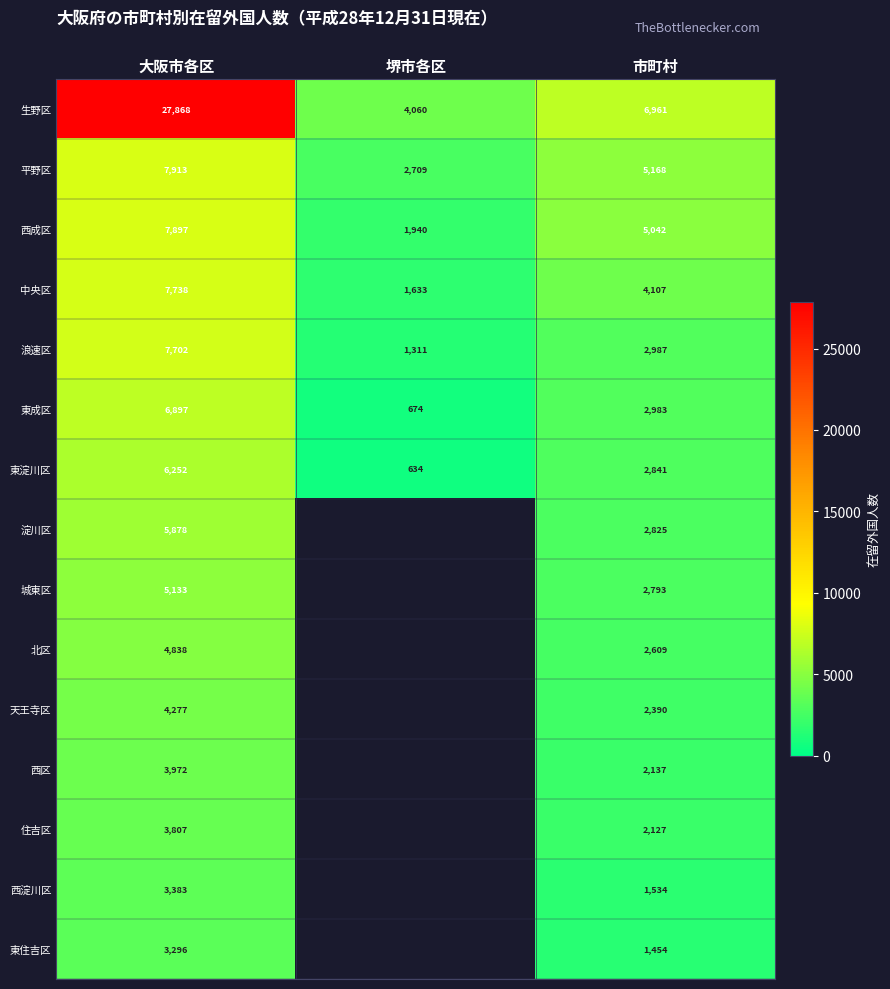

Which has a higher value, 堺市各区 or 大阪市各区?

大阪市各区